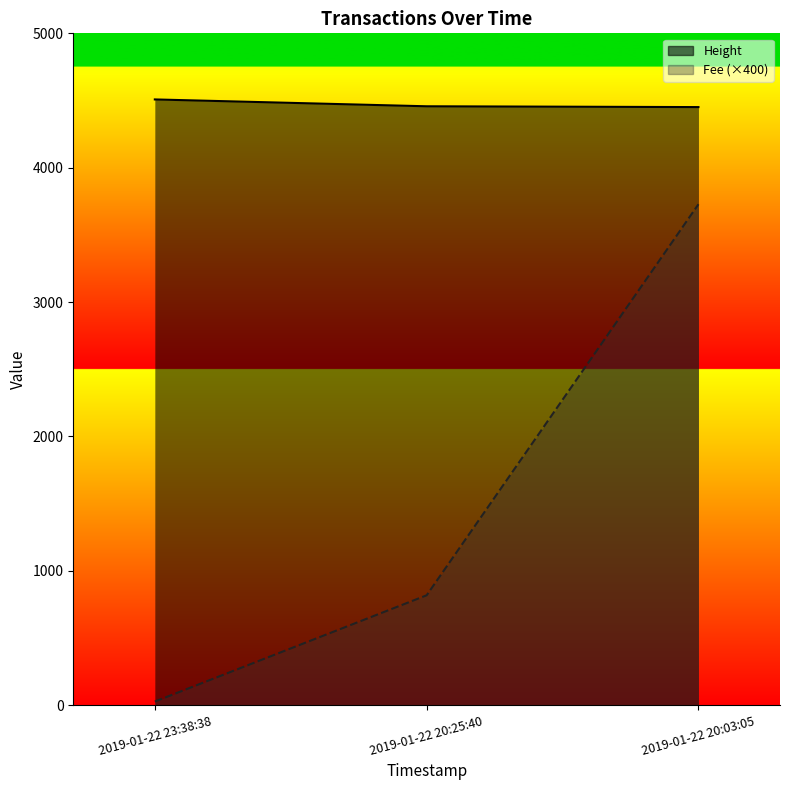

What is the average value of the Height series?

4472.0